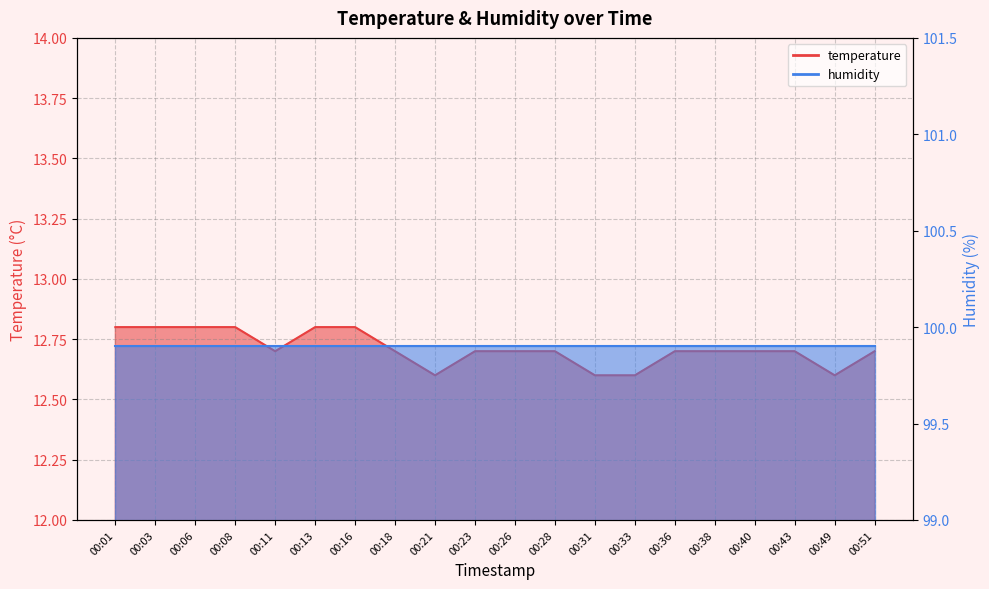

Rank the categories by value from lowest to highest.

00:21, 00:31, 00:33, 00:49, 00:11, 00:18, 00:23, 00:26, 00:28, 00:36, 00:38, 00:40, 00:43, 00:51, 00:01, 00:03, 00:06, 00:08, 00:13, 00:16